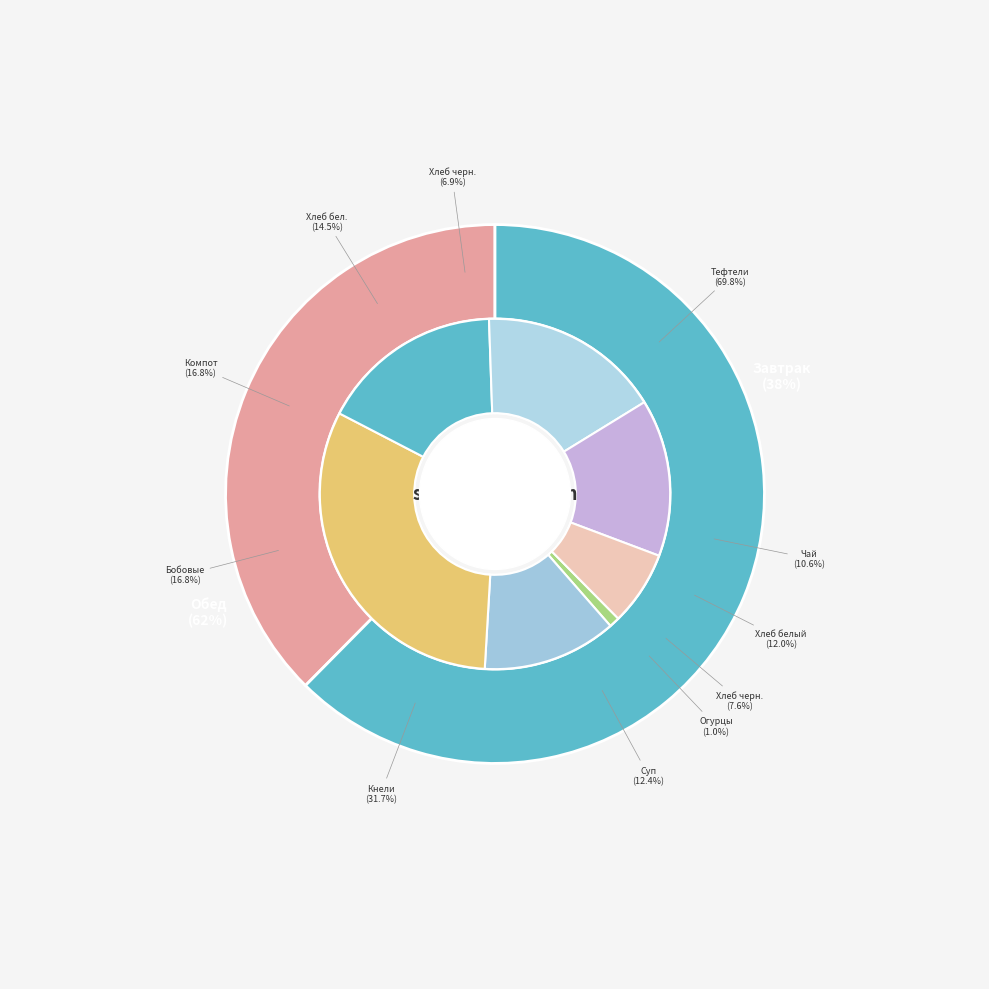

Is there any slice that represents more than half of the pie?

Yes